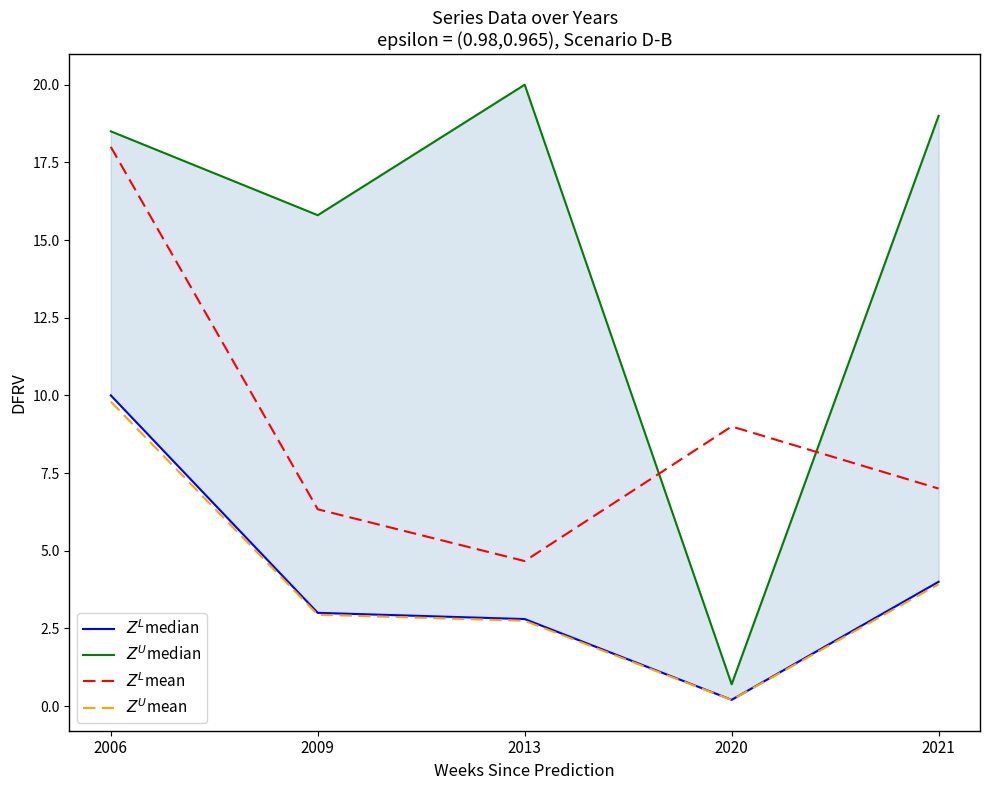

At which category is the sum across all series the highest?

2006